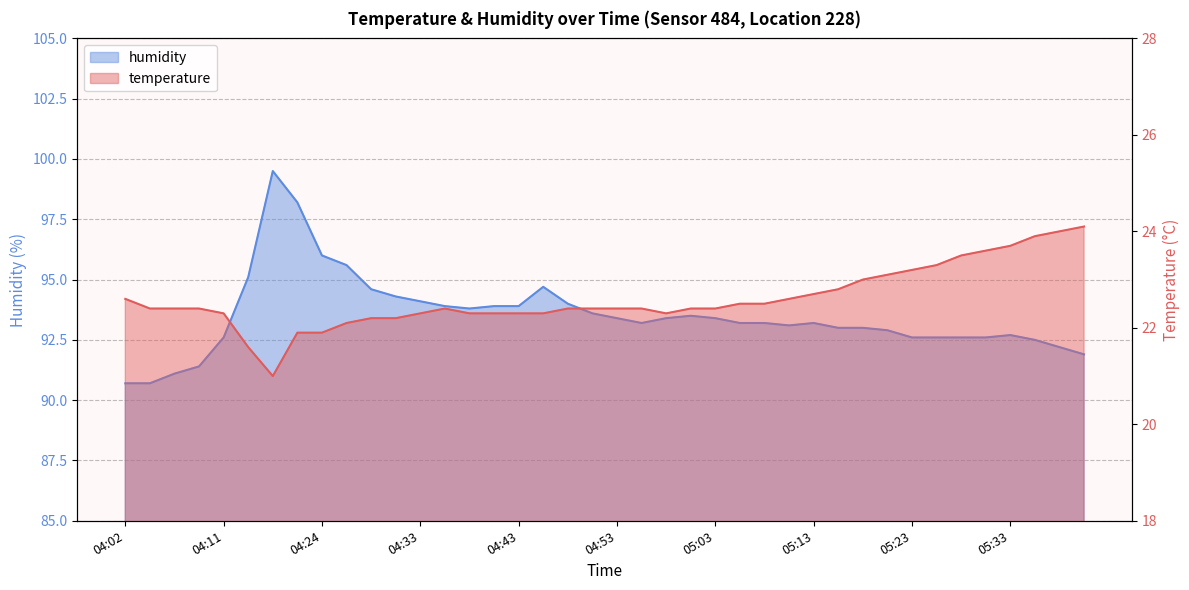

Rank the categories by humidity value from highest to lowest.

04:19, 04:21, 04:24, 04:26, 04:16, 04:46, 04:28, 04:31, 04:33, 04:48, 04:36, 04:41, 04:43, 04:38, 04:51, 05:00, 04:53, 04:58, 05:03, 04:56, 05:05, 05:08, 05:13, 05:11, 05:15, 05:18, 05:20, 05:33, 04:11, 05:23, 05:25, 05:28, 05:30, 05:35, 05:38, 05:40, 04:09, 04:07, 04:02, 04:04